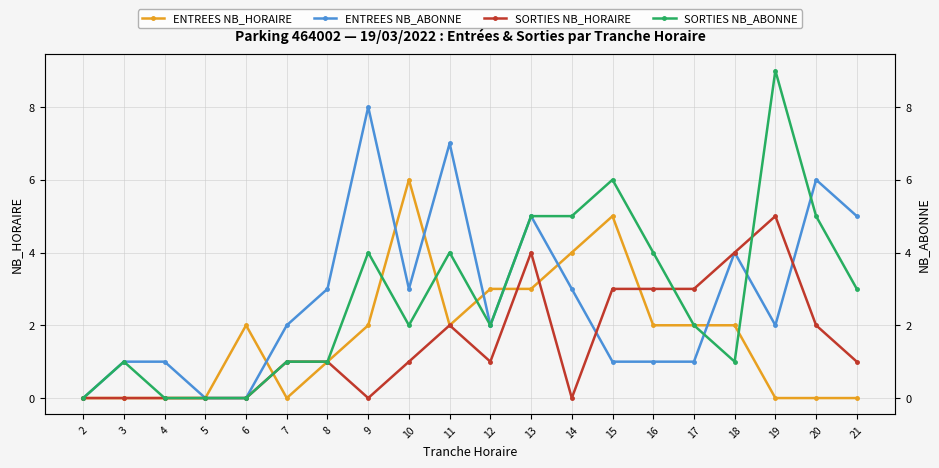

How many intersections are there between SORTIES NB_ABONNE and SORTIES NB_HORAIRE?

2